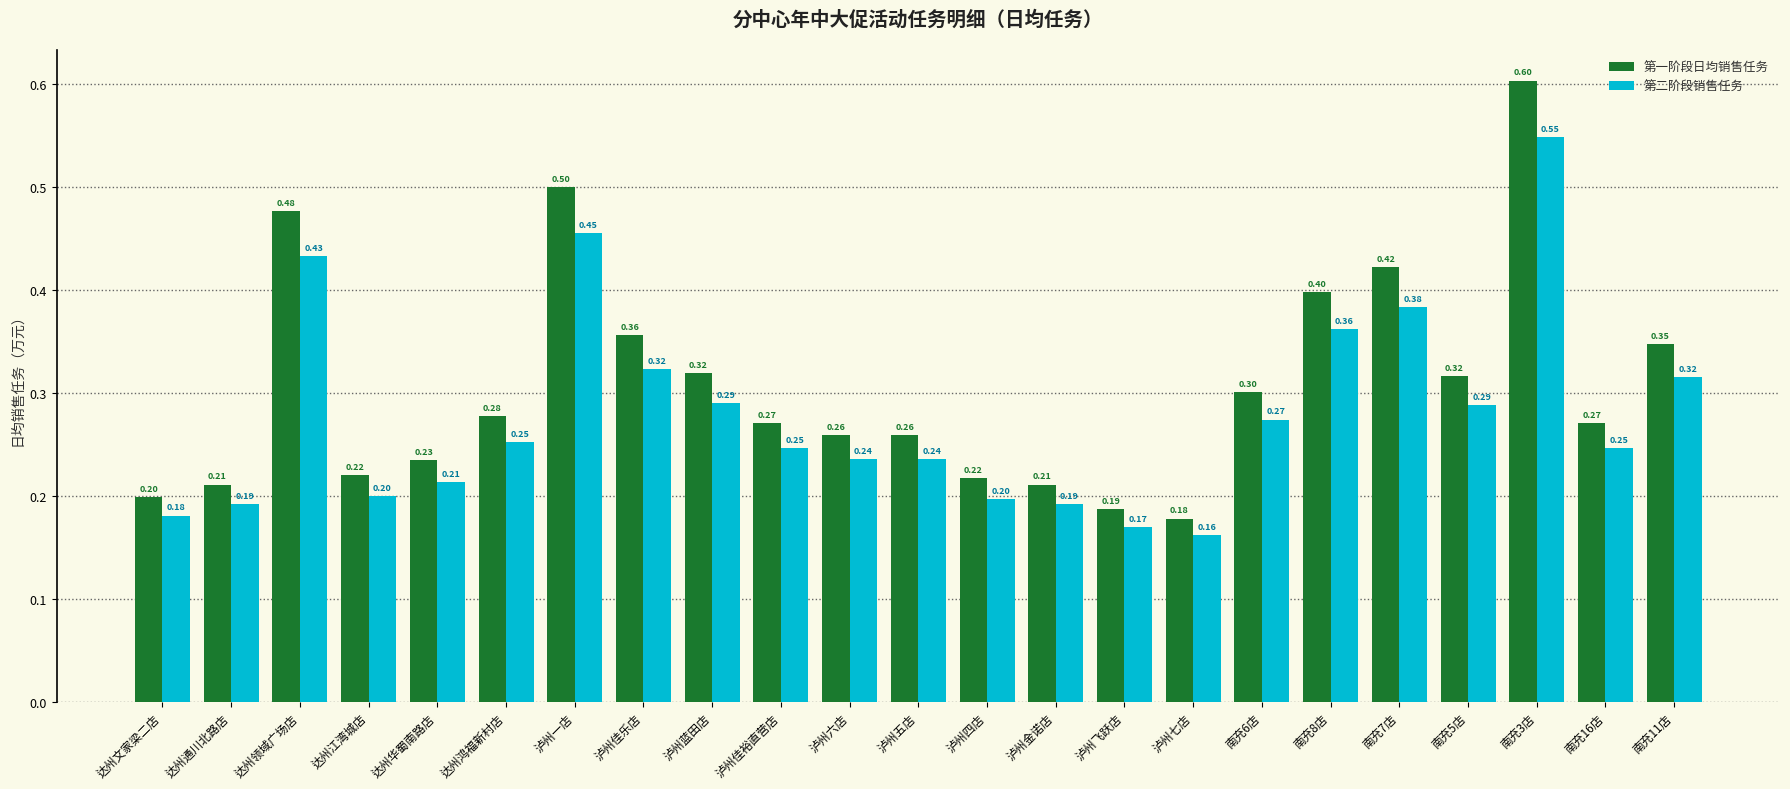

What are all the series names shown in the legend?

第一阶段日均销售任务, 第二阶段销售任务